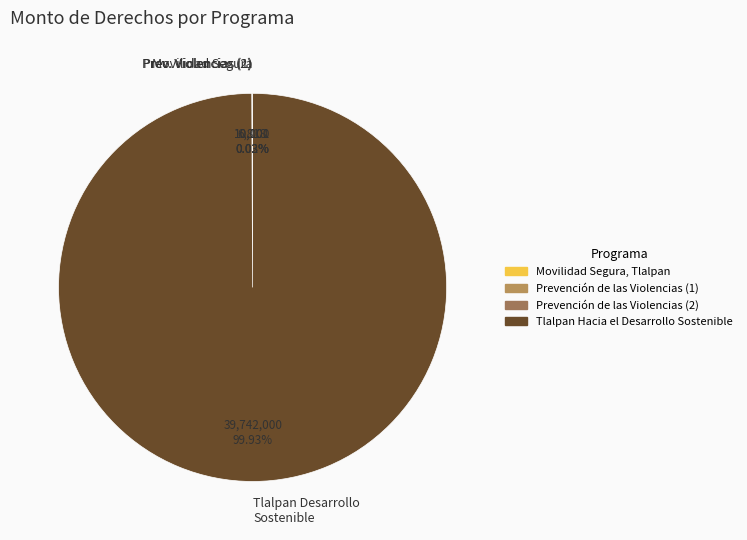

What is the largest slice in the pie chart?

Tlalpan Desarrollo Sostenible